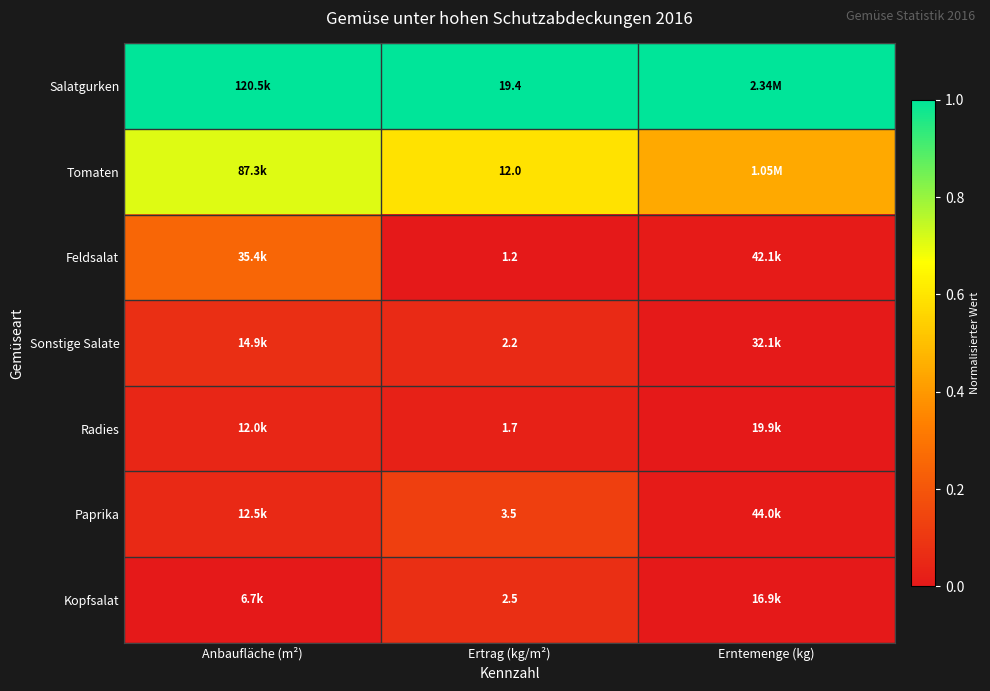

Rank the series at Ertrag (kg/m²) from lowest to highest value.

Feldsalat, Radies, Sonstige Salate, Kopfsalat, Paprika, Tomaten, Salatgurken